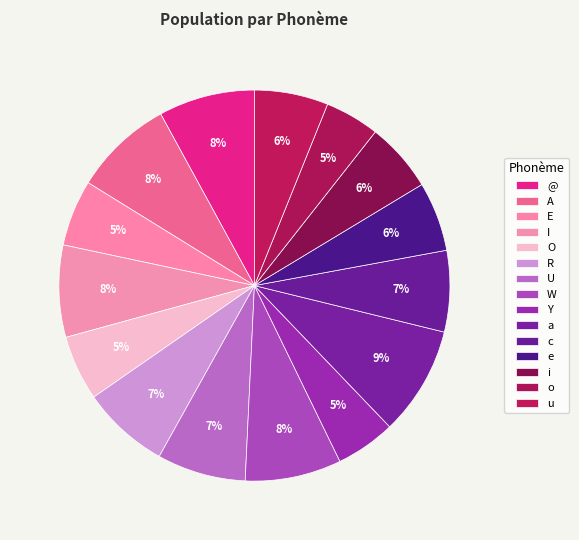

How many segments does this pie chart have?

15